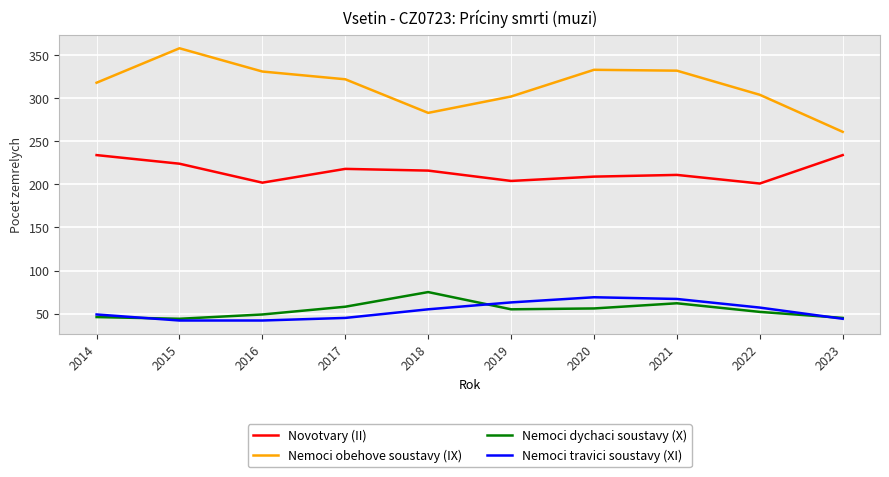

True or false: Novotvary (II) and Nemoci travici soustavy (XI) cross at least once.

False